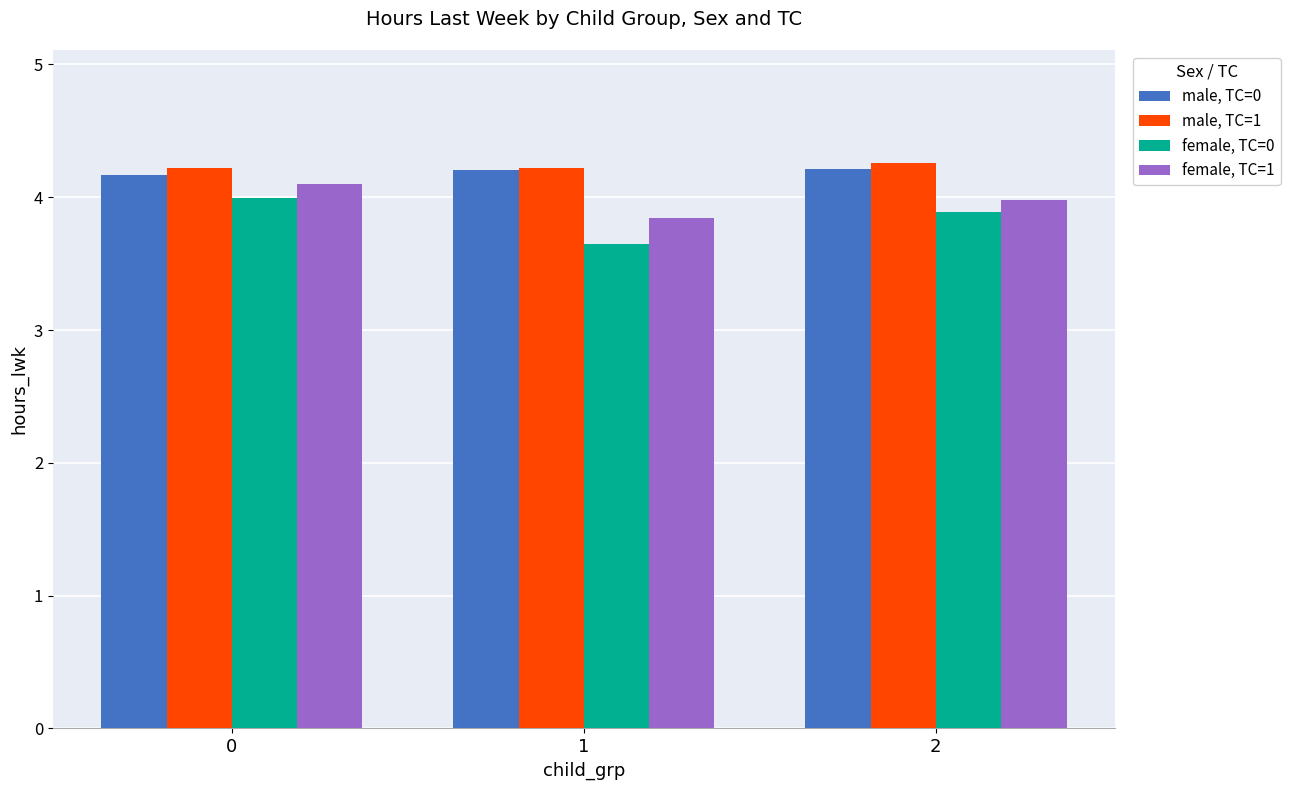

What is the total value across all series at 2?

16.3